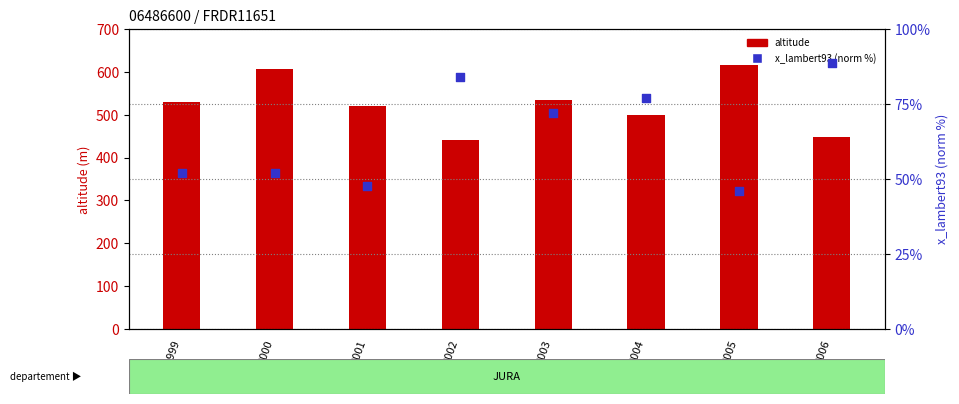

Is the value of altitude at 2002 greater than the value of x_lambert93 (norm %) at 2004?

Yes